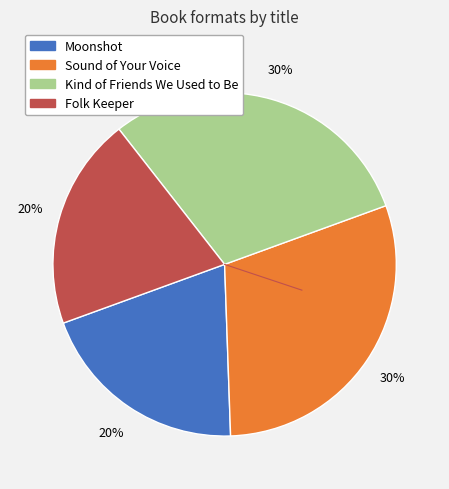

How many segments does this pie chart have?

4